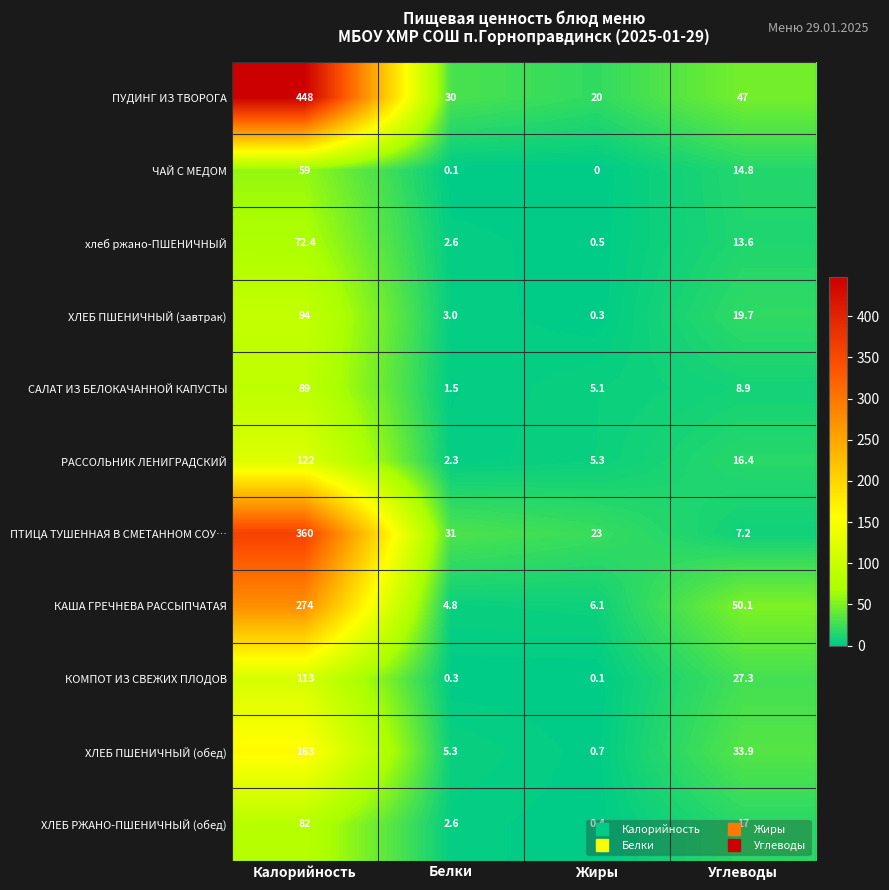

Rank the series by their maximum value, from lowest to highest.

ЧАЙ С МЕДОМ, хлеб ржано-ПШЕНИЧНЫЙ, ХЛЕБ РЖАНО-ПШЕНИЧНЫЙ (обед), САЛАТ ИЗ БЕЛОКАЧАННОЙ КАПУСТЫ, ХЛЕБ ПШЕНИЧНЫЙ (завтрак), КОМПОТ ИЗ СВЕЖИХ ПЛОДОВ, РАССОЛЬНИК ЛЕНИГРАДСКИЙ, ХЛЕБ ПШЕНИЧНЫЙ (обед), КАША ГРЕЧНЕВА РАССЫПЧАТАЯ, ПТИЦА ТУШЕННАЯ В СМЕТАННОМ СОУ…, ПУДИНГ ИЗ ТВОРОГА